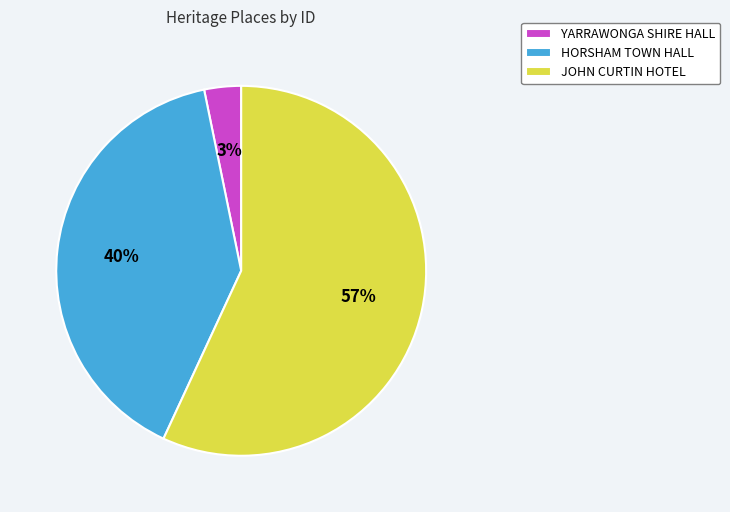

Which category has the biggest portion of the pie?

JOHN CURTIN HOTEL